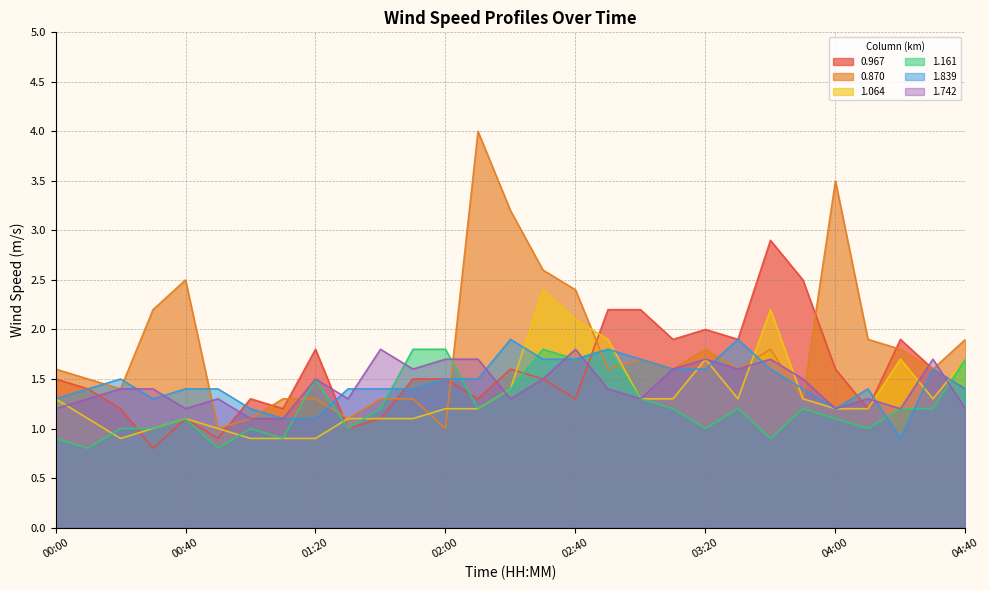

Which series has the largest total across all categories?

0.870